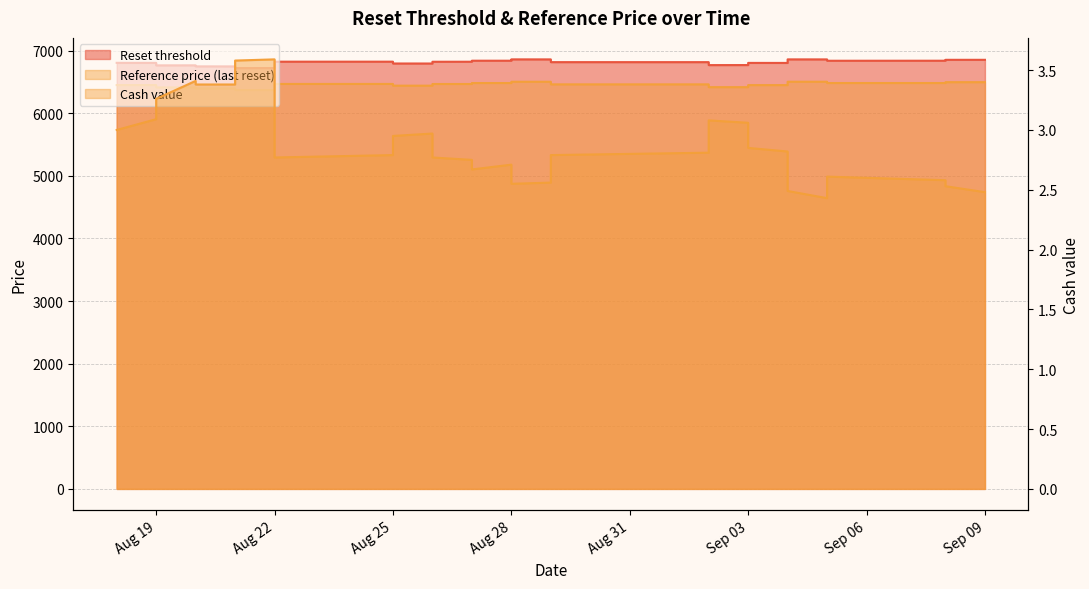

Which series has the largest total across all categories?

Reset threshold